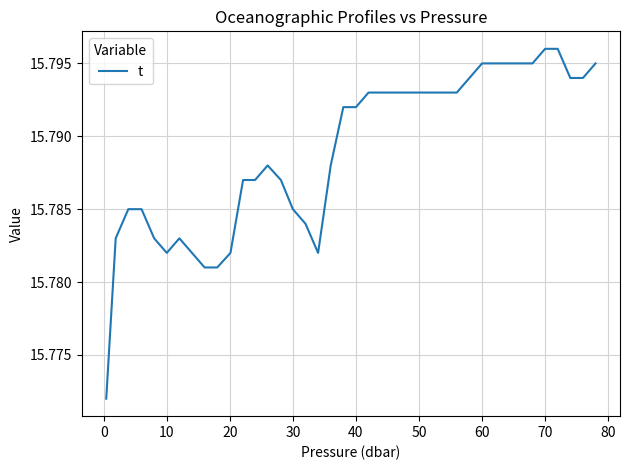

How many lines are shown in the chart?

1